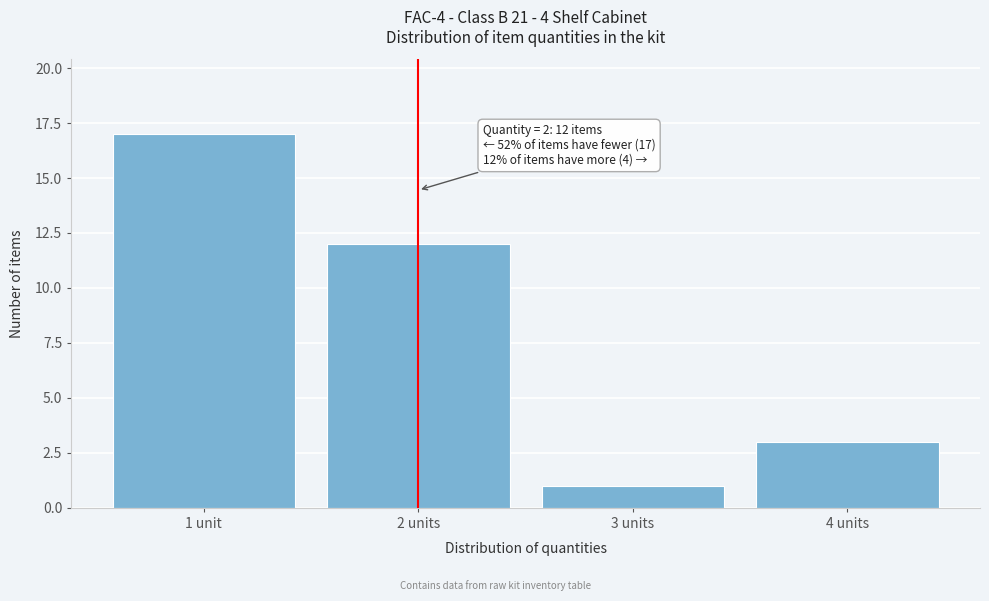

Reading left to right, list all the values displayed in this chart.

1 unit=17	2 units=12	3 units=1	4 units=3